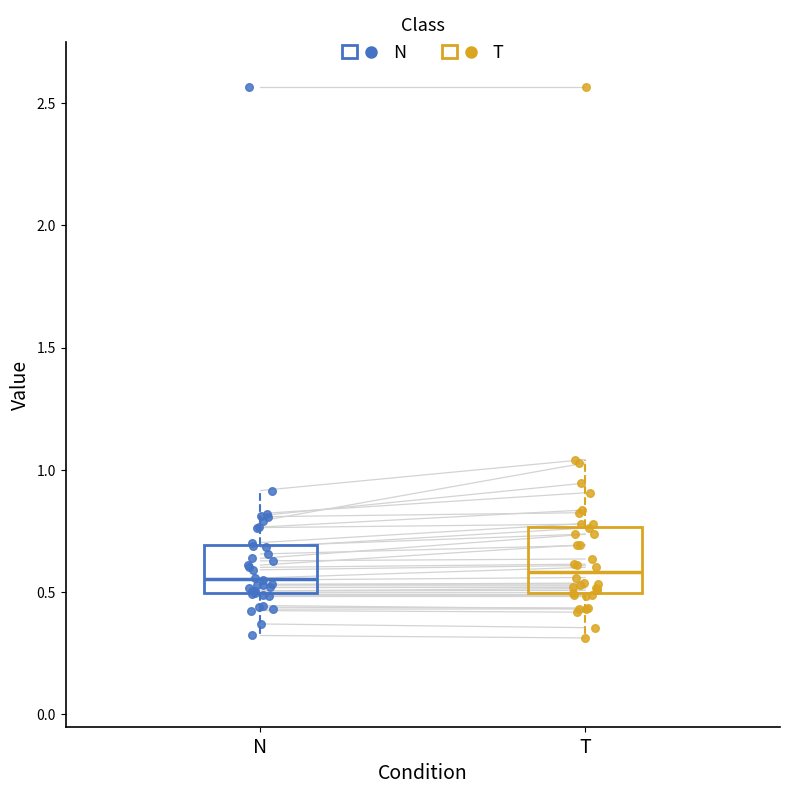

Reading left to right, read every box against the y-axis: the position of its median line, the range the box covers, and the ends of its whiskers. The values are not printed on the chart, so give them approximately, as read against the axis.

N: median 0.55, box 0.50 to 0.70, whiskers 0.30 to 0.90
T: median 0.60, box 0.50 to 0.75, whiskers 0.30 to 1.05